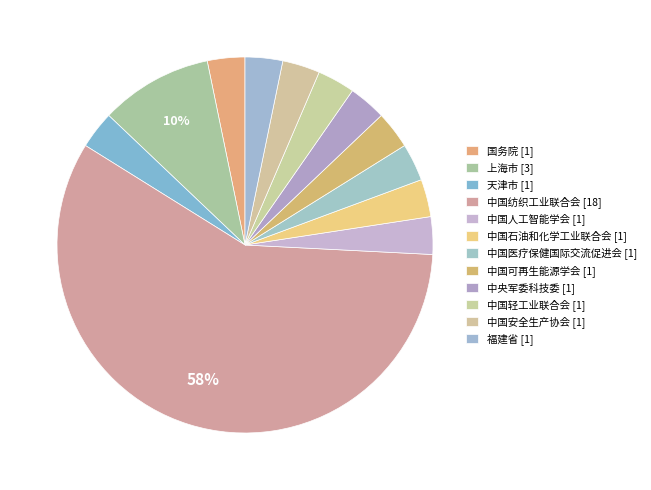

Which category accounts for the majority?

中国纺织工业联合会